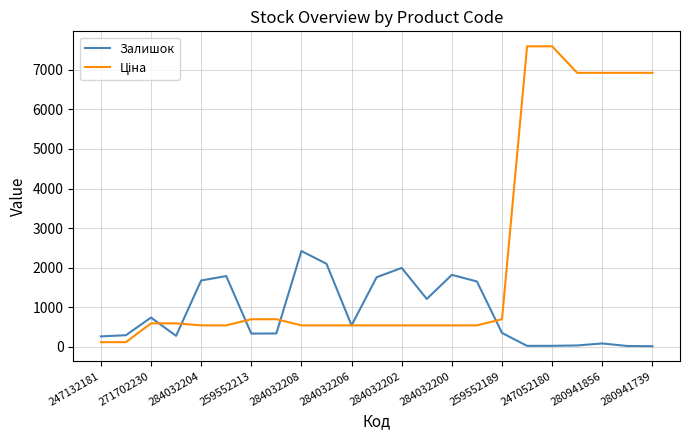

Does the chart display data point markers on the line(s)?

No